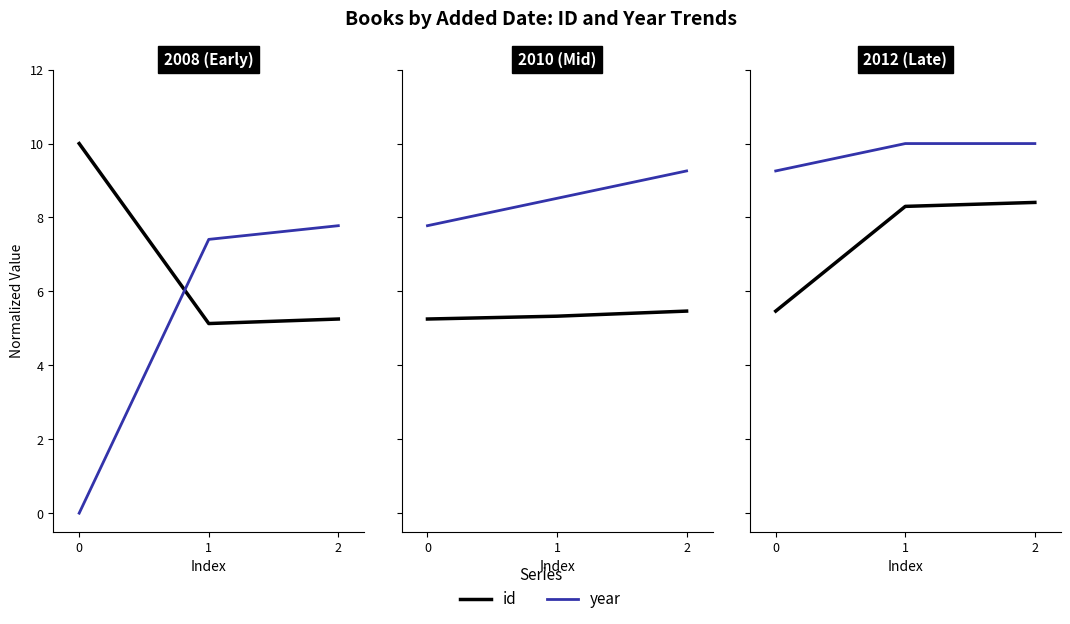

What is the sum of the year values at 2 and 1?

20.0